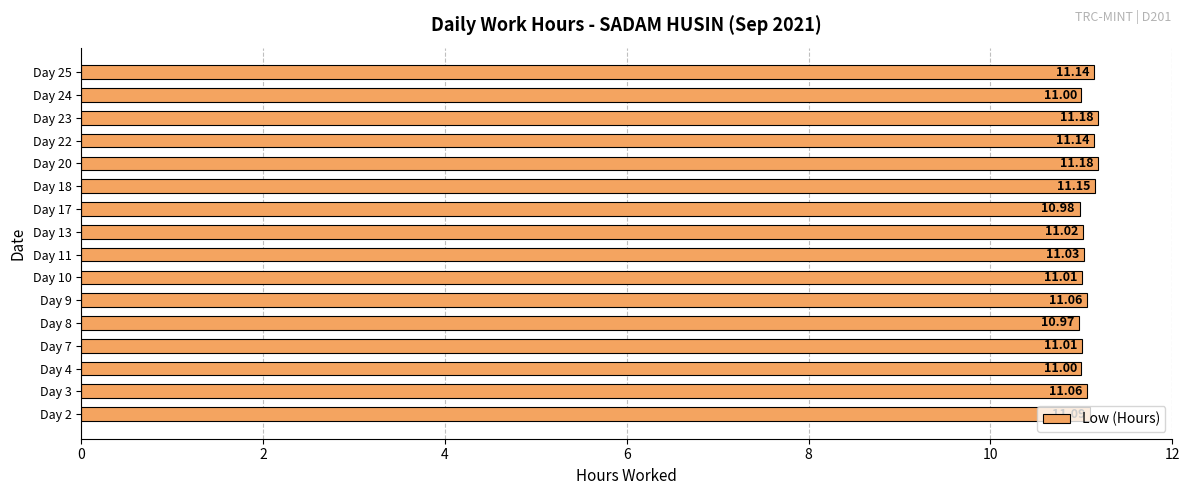

Does the chart contain any negative values?

No